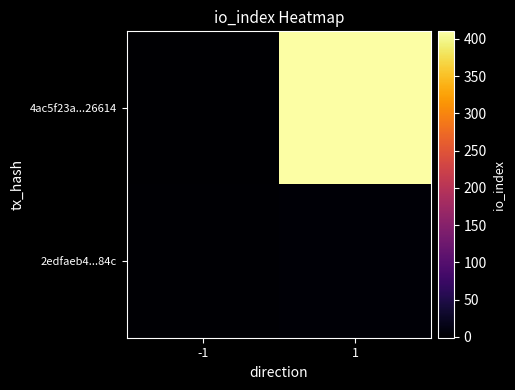

Rank the series at 1 from highest to lowest value.

4ac5f23a...26614, 2edfaeb4...84c